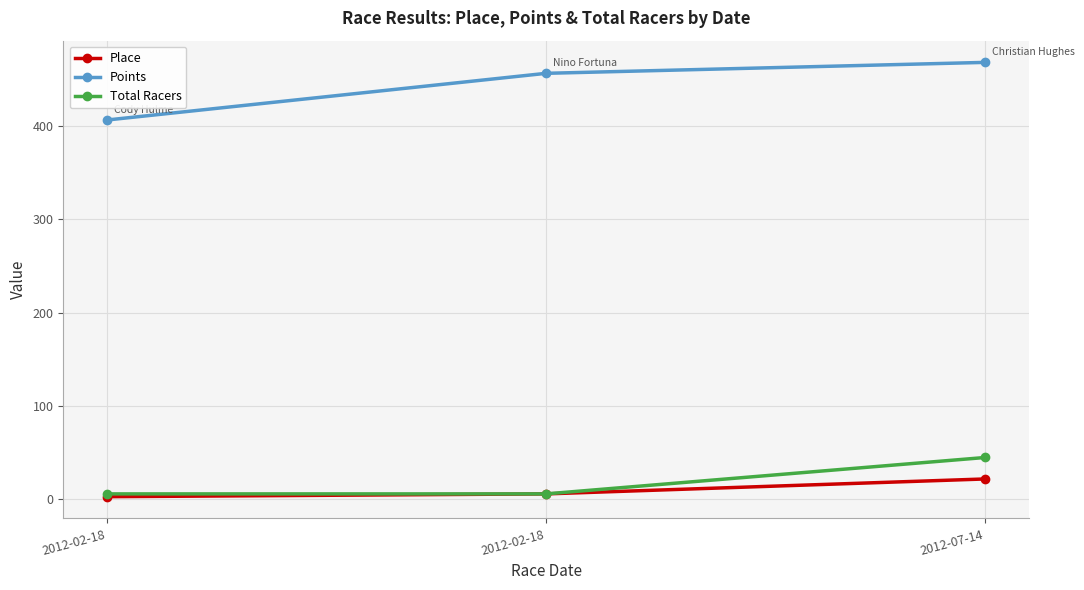

What are all the series names shown in the legend?

Place, Points, Total Racers